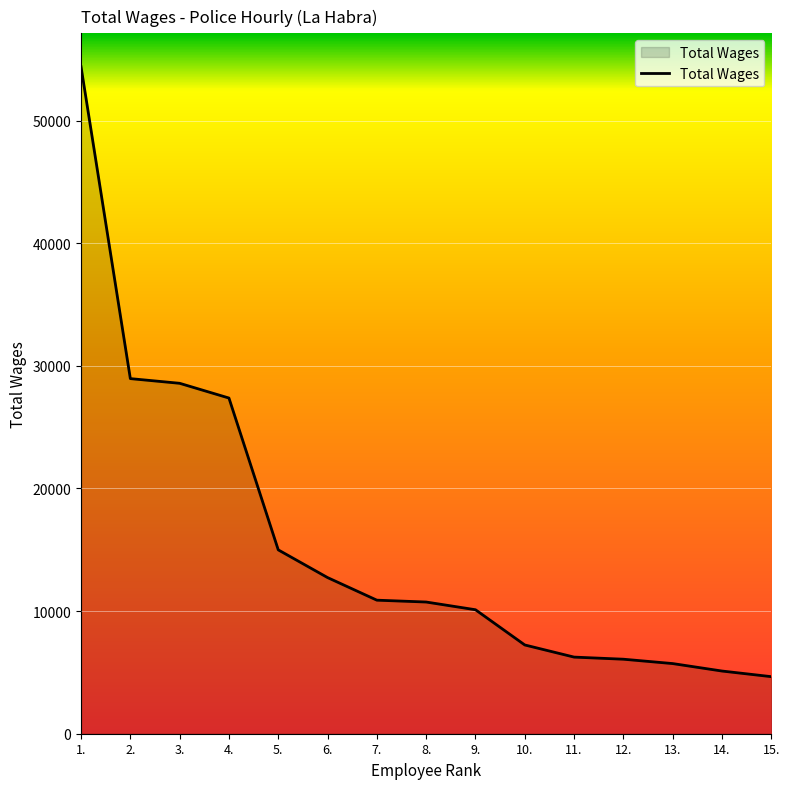

Read the value at 6., to the nearest 10.

12730